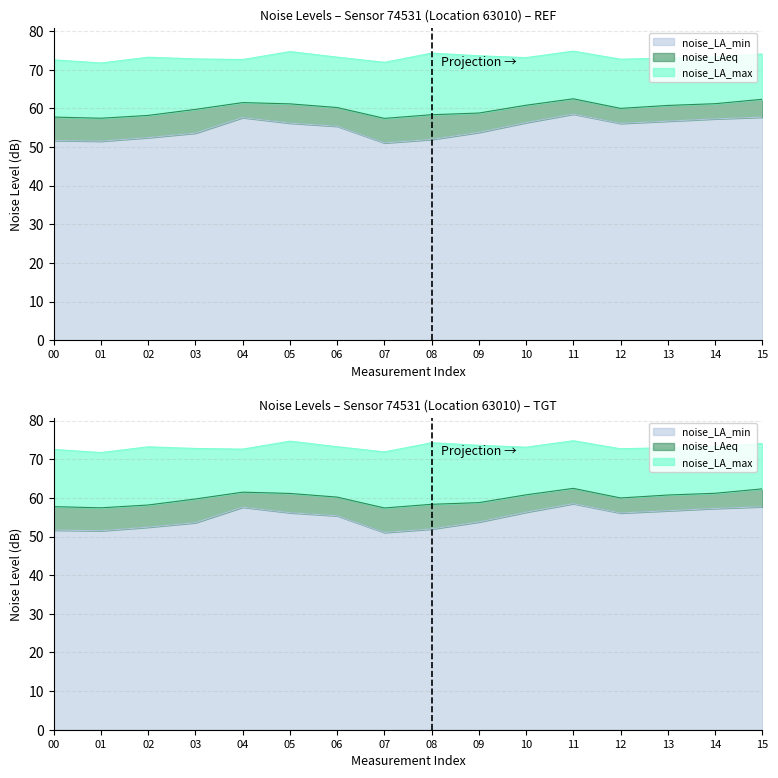

Is the value of noise_LAeq at 13 greater than the value of noise_LA_min at 07?

Yes